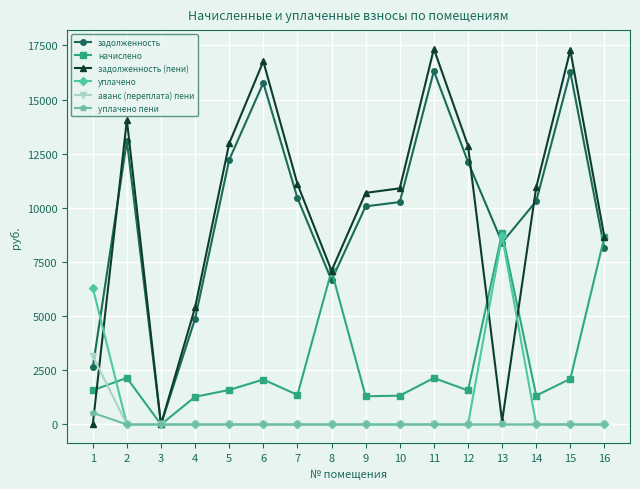

At which label is задолженность (пени) closest to 8669?

16